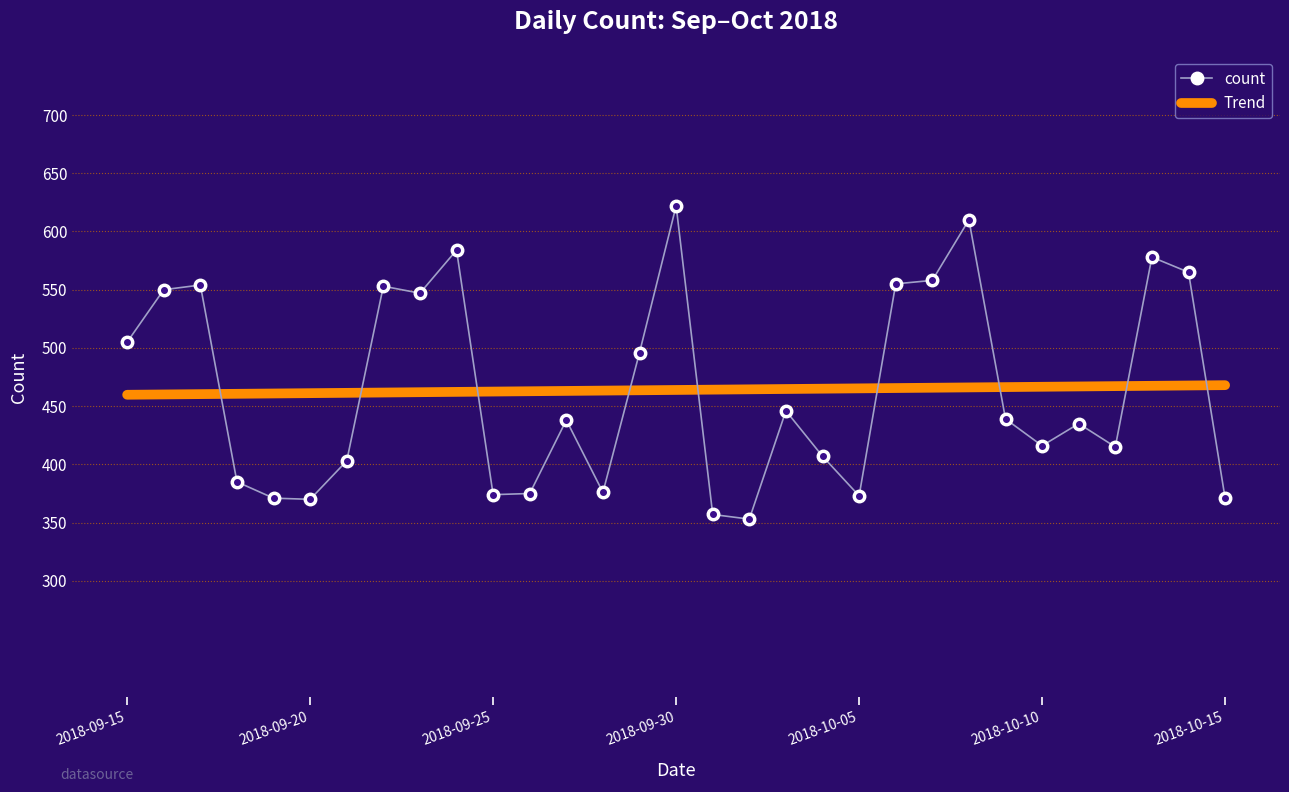

List the series in order of their peak value, highest first.

count, Trend